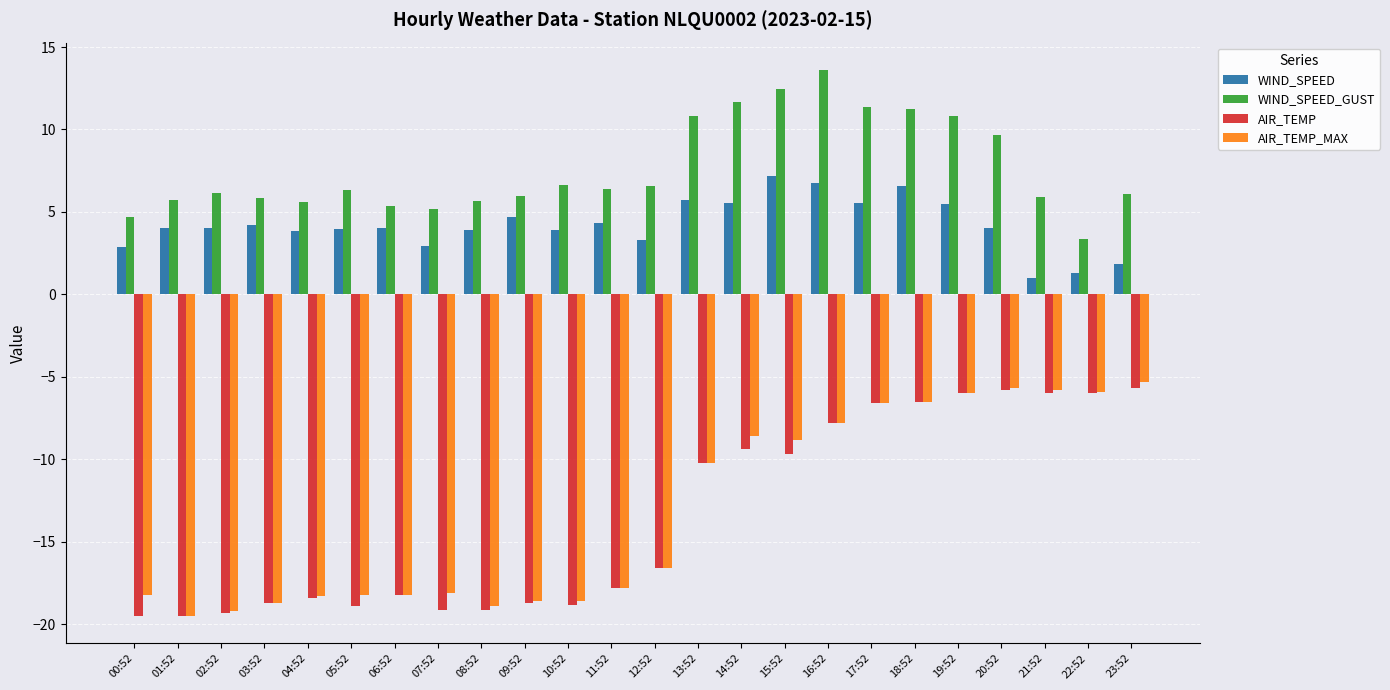

Which series changed the most between 12:52 and 15:52?

AIR_TEMP_MAX